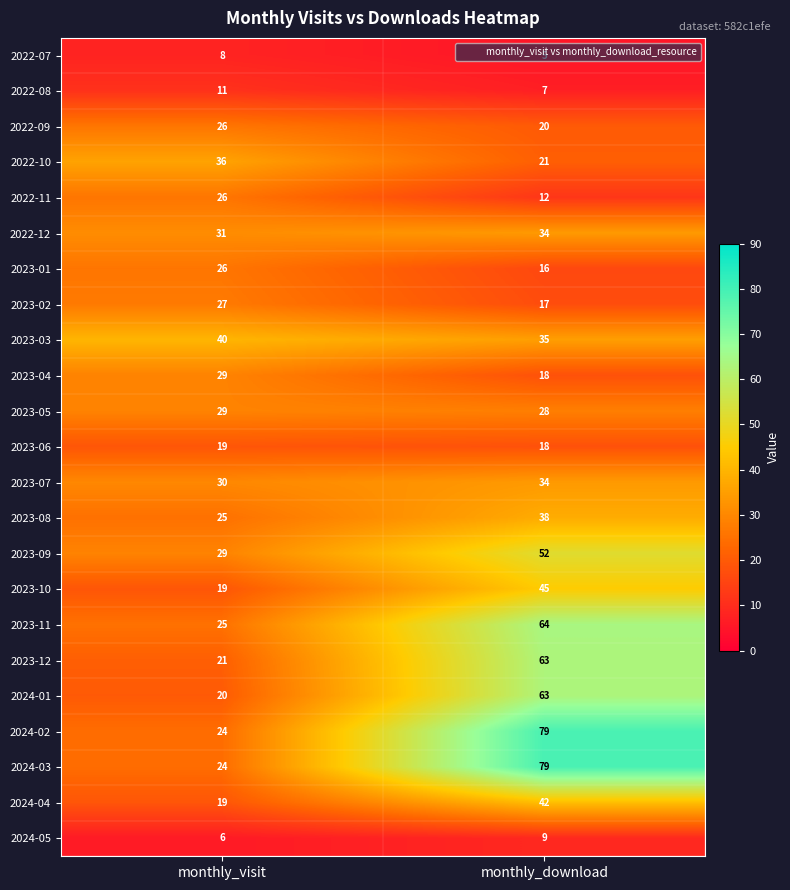

At which label is 2023-09 closest to 40?

monthly_visit